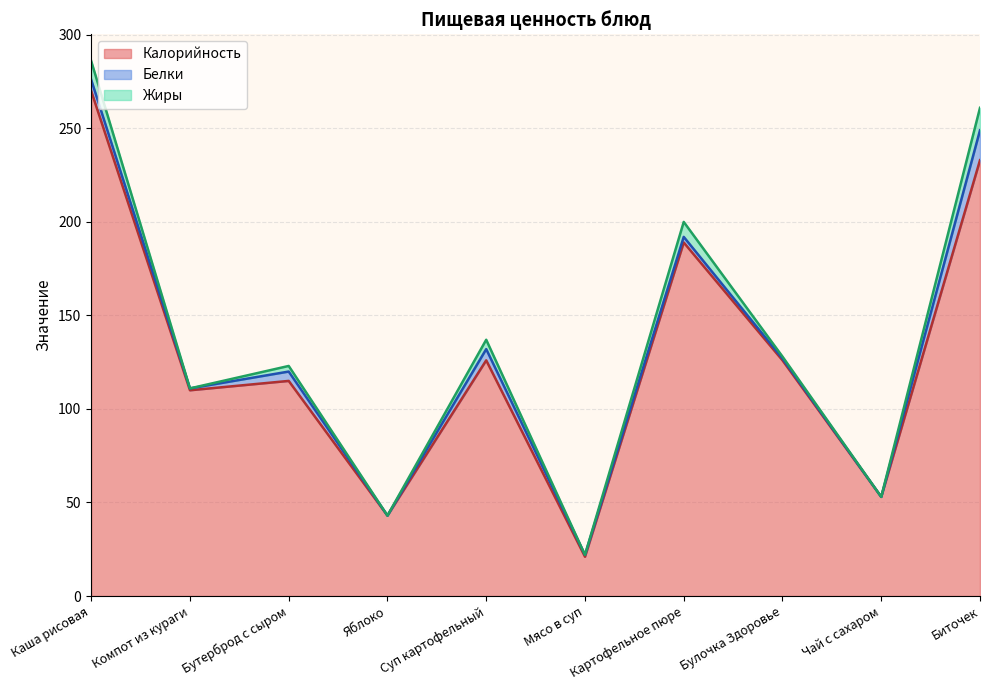

Reading right to left, what are all the values shown in this chart?

Калорийность: Биточек=233	Чай с сахаром=53	Булочка Здоровье=126	Картофельное пюре=189	Мясо в суп=21	Суп картофельный=126	Яблоко=43	Бутерброд с сыром=115	Компот из кураги=110	Каша рисовая=270
Белки: Биточек=16	Чай с сахаром=0	Булочка Здоровье=1	Картофельное пюре=3	Мясо в суп=1	Суп картофельный=6	Яблоко=0	Бутерброд с сыром=5	Компот из кураги=1	Каша рисовая=6
Жиры: Биточек=12	Чай с сахаром=0	Булочка Здоровье=1	Картофельное пюре=8	Мясо в суп=0	Суп картофельный=5	Яблоко=0	Бутерброд с сыром=3	Компот из кураги=0	Каша рисовая=10